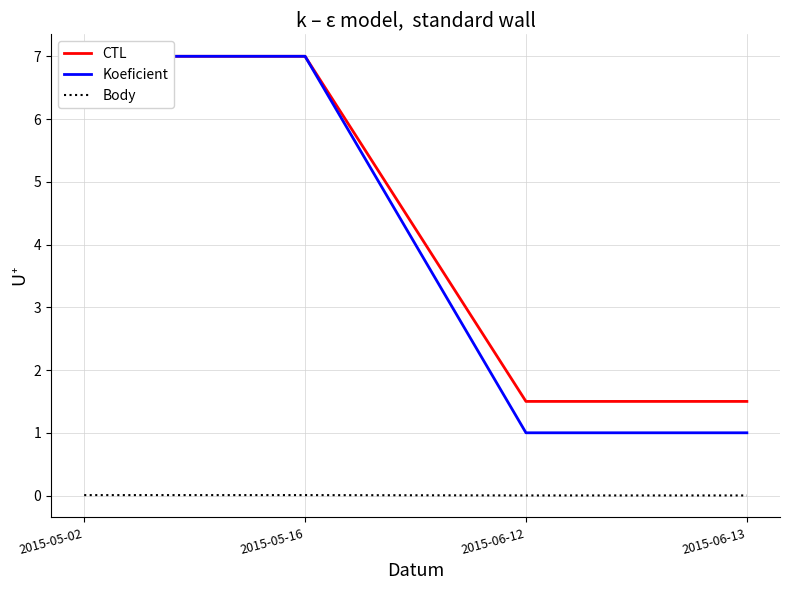

What is the sum of all Koeficient values?

16.0